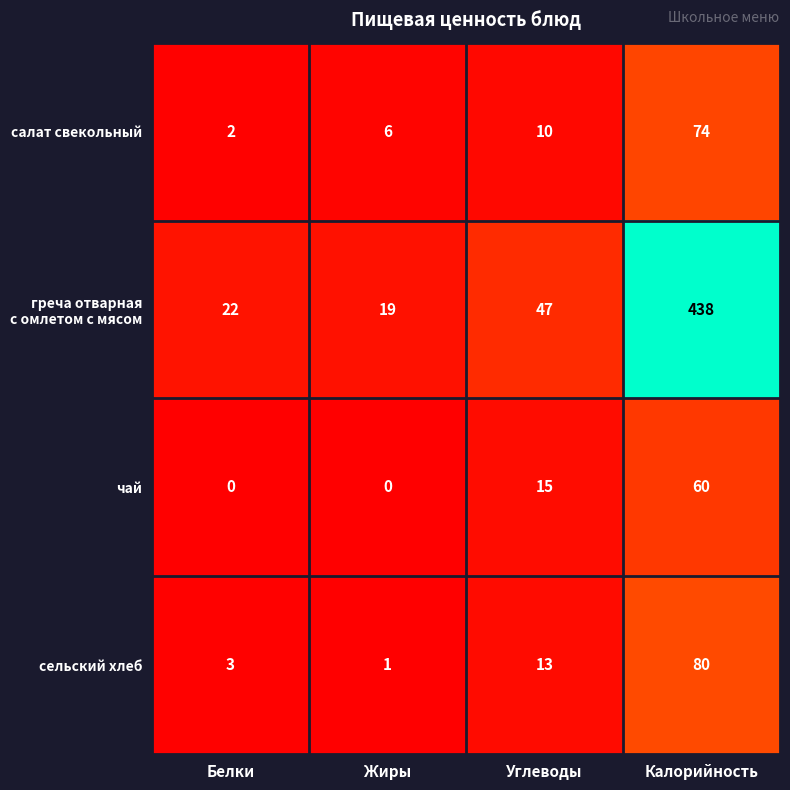

Count the number of categories in the chart.

4